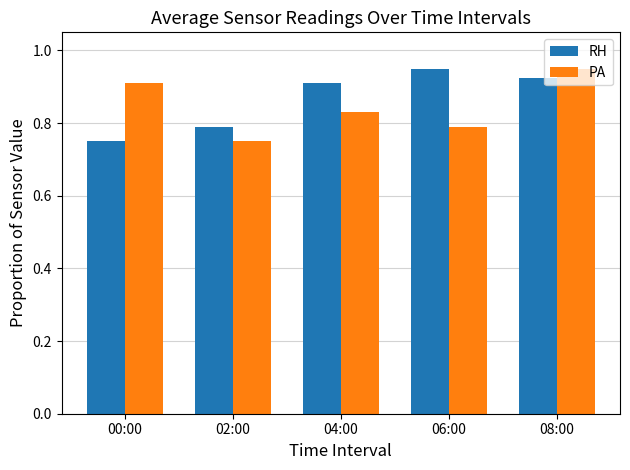

At which category is the sum across all series the highest?

08:00